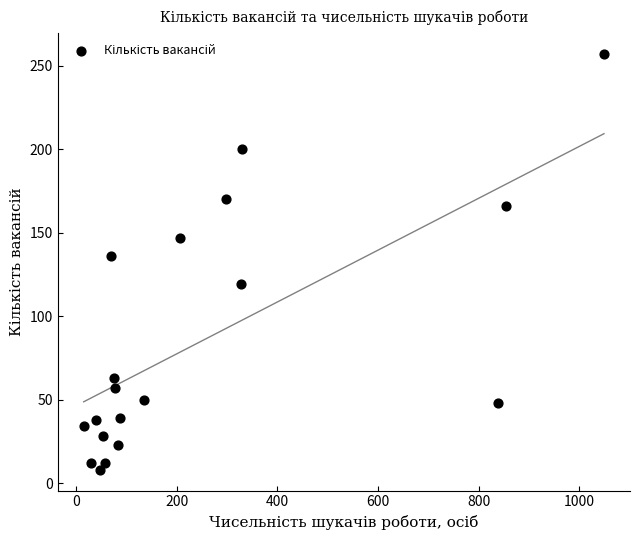

What Y value in the scatter plot is closest to 132?

136